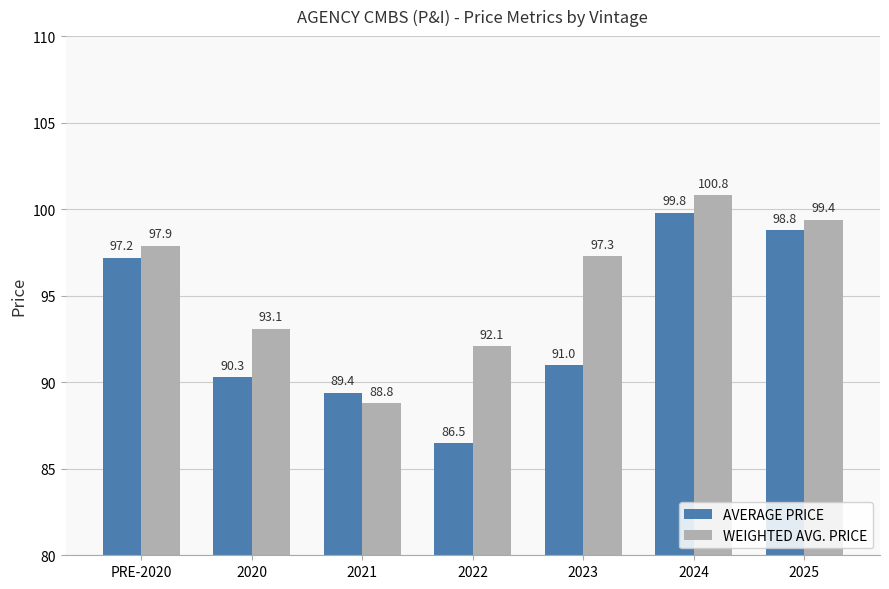

How many bars are there in total?

14